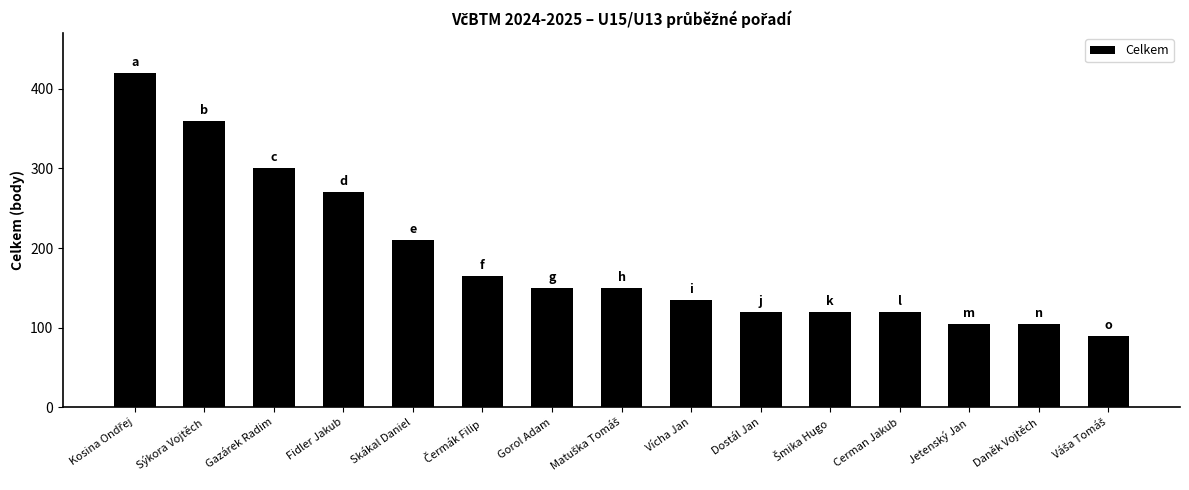

What is the average value?

188